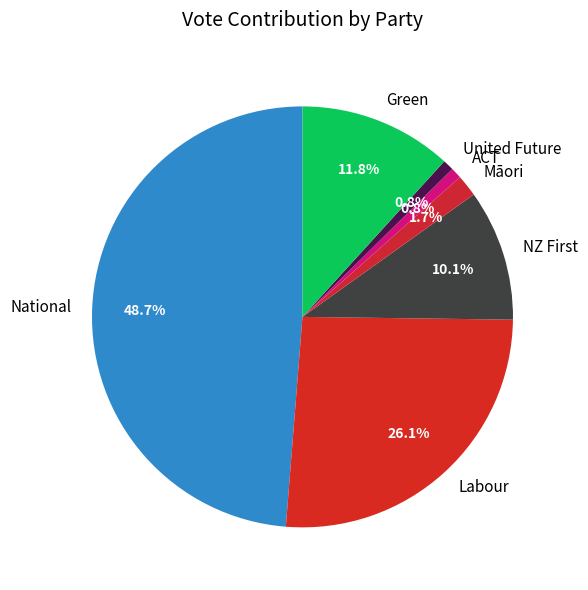

To the nearest percent, what is the difference between the Labour and Māori slice percentages?

24%